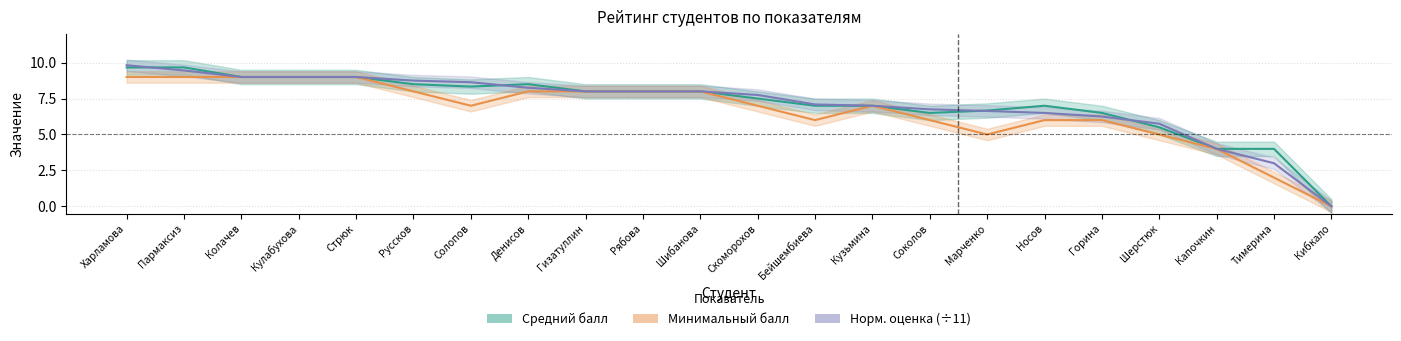

Reading right to left, what are all the values shown in this chart?

Средний балл: Кибкало=0.0	Тимерина=4.0	Капочкин=4.0	Шерстюк=5.5	Горина=6.5	Носов=7.0	Марченко=6.7	Соколов=6.5	Кузьмина=7.0	Бейшембиева=7.0	Скоморохов=7.5	Шибанова=8.0	Рябова=8.0	Гизатуллин=8.0	Денисов=8.5	Солопов=8.3	Руссков=8.5	Стрюк=9.0	Кулабухова=9.0	Колачев=9.0	Пармаксиз=9.7	Харламова=9.7
Минимальный балл: Кибкало=0.0	Тимерина=2.0	Капочкин=4.0	Шерстюк=5.0	Горина=6.0	Носов=6.0	Марченко=5.0	Соколов=6.0	Кузьмина=7.0	Бейшембиева=6.0	Скоморохов=7.0	Шибанова=8.0	Рябова=8.0	Гизатуллин=8.0	Денисов=8.0	Солопов=7.0	Руссков=8.0	Стрюк=9.0	Кулабухова=9.0	Колачев=9.0	Пармаксиз=9.0	Харламова=9.0
Норм. оценка (÷11): Кибкало=0.0	Тимерина=3.0	Капочкин=4.0	Шерстюк=5.8	Горина=6.2	Носов=6.5	Марченко=6.6	Соколов=6.8	Кузьмина=7.0	Бейшембиева=7.1	Скоморохов=7.8	Шибанова=8.0	Рябова=8.0	Гизатуллин=8.0	Денисов=8.2	Солопов=8.6	Руссков=8.8	Стрюк=9.0	Кулабухова=9.0	Колачев=9.0	Пармаксиз=9.5	Харламова=9.8